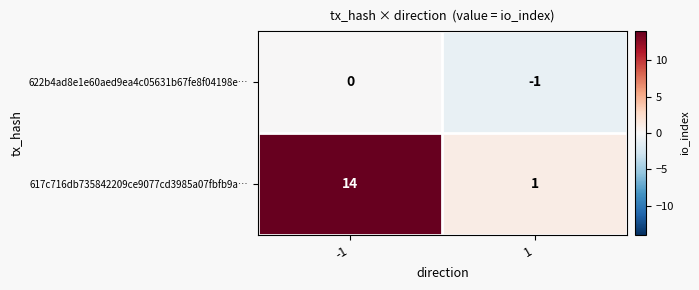

How many distinct data groups are displayed?

2